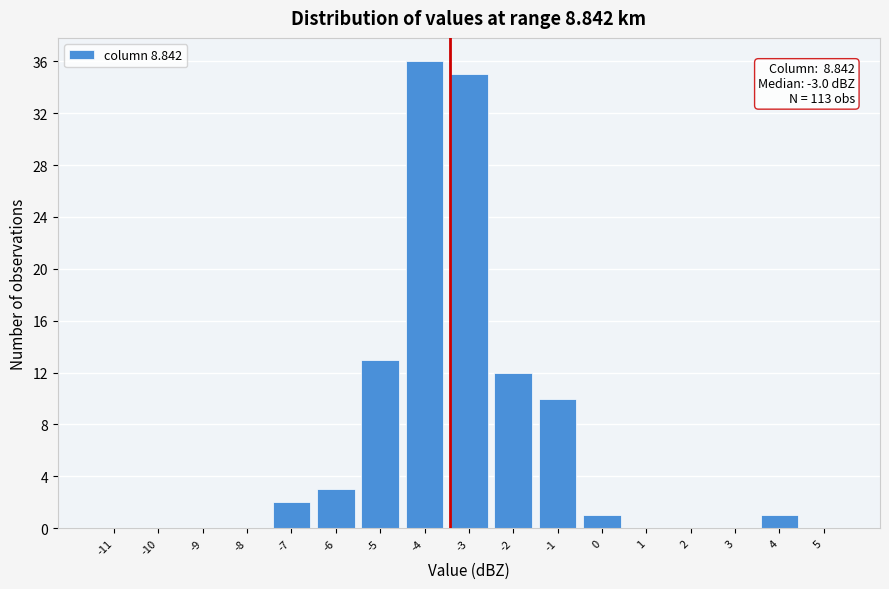

Reading left to right, what are all the values shown in this chart?

-11=0	-10=0	-9=0	-8=0	-7=2	-6=3	-5=13	-4=36	-3=35	-2=12	-1=10	0=1	1=0	2=0	3=0	4=1	5=0